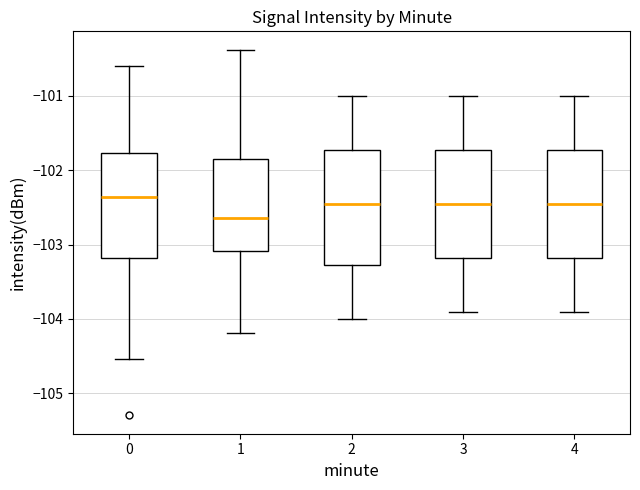

Comparing the boxes themselves (not the whiskers), which one is the tallest?

2